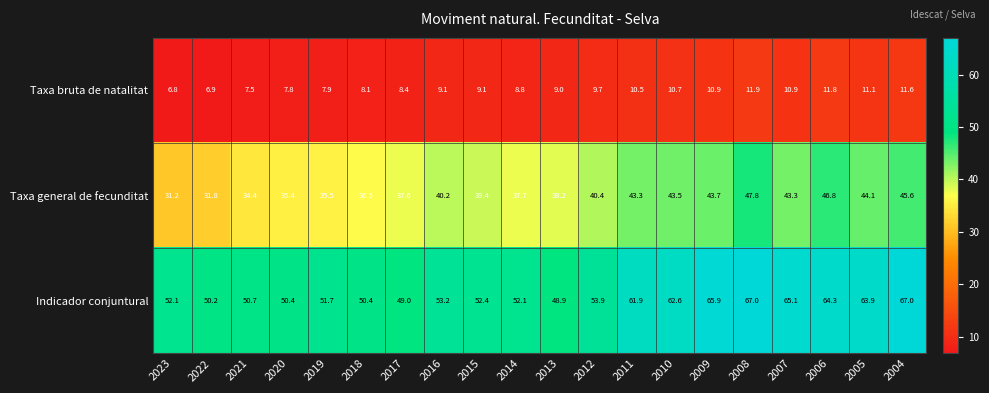

What is the difference between the second highest and minimum values in the Taxa bruta de natalitat series?

5.0